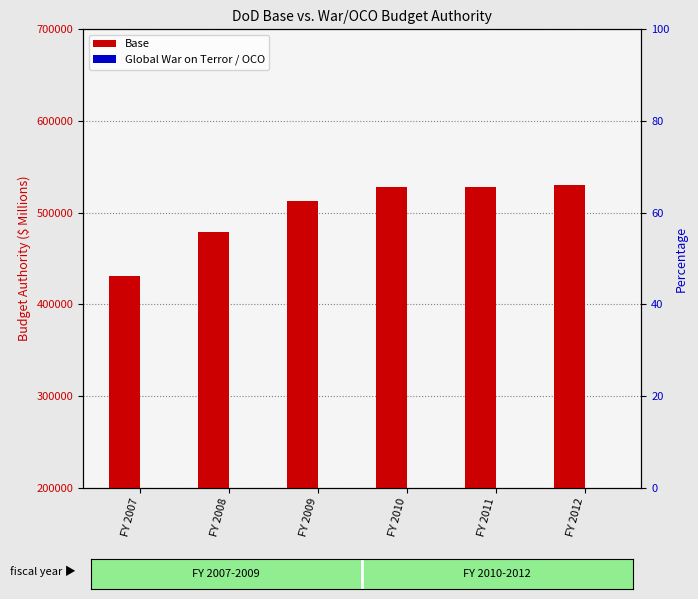

At FY 2010, list the series in order from smallest to largest.

Global War on Terror / OCO, Base